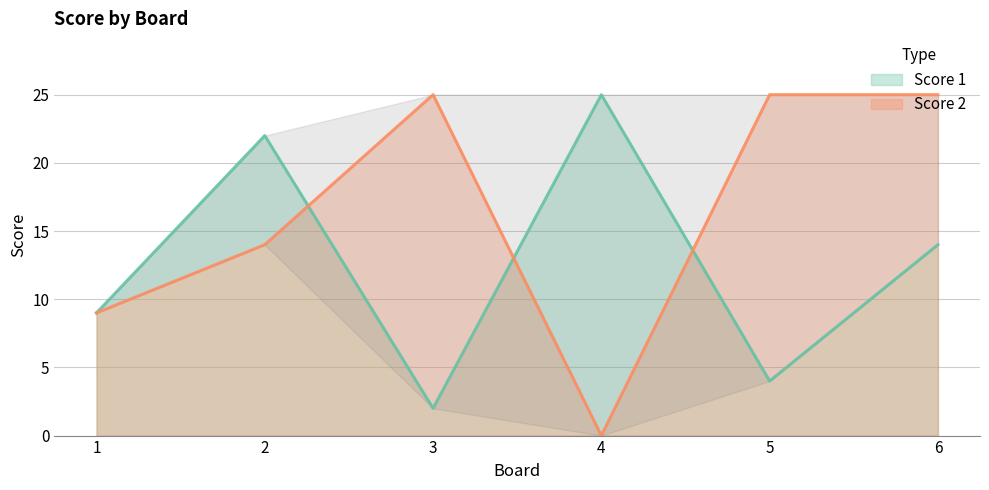

Which series ends up on top after the final intersection of Score 1 and Score 2?

Score 2